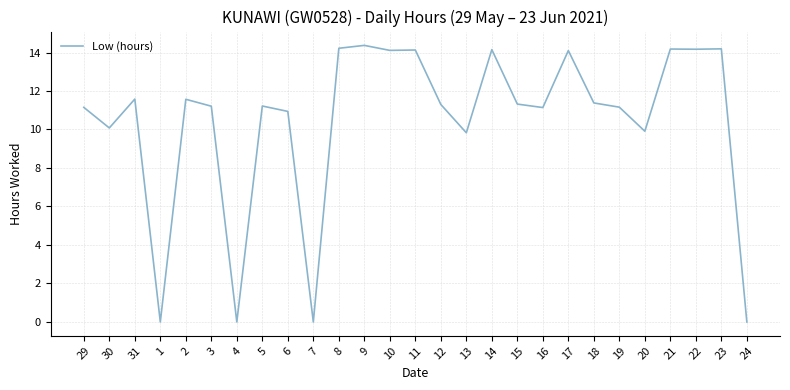

How many lines are shown in the chart?

1